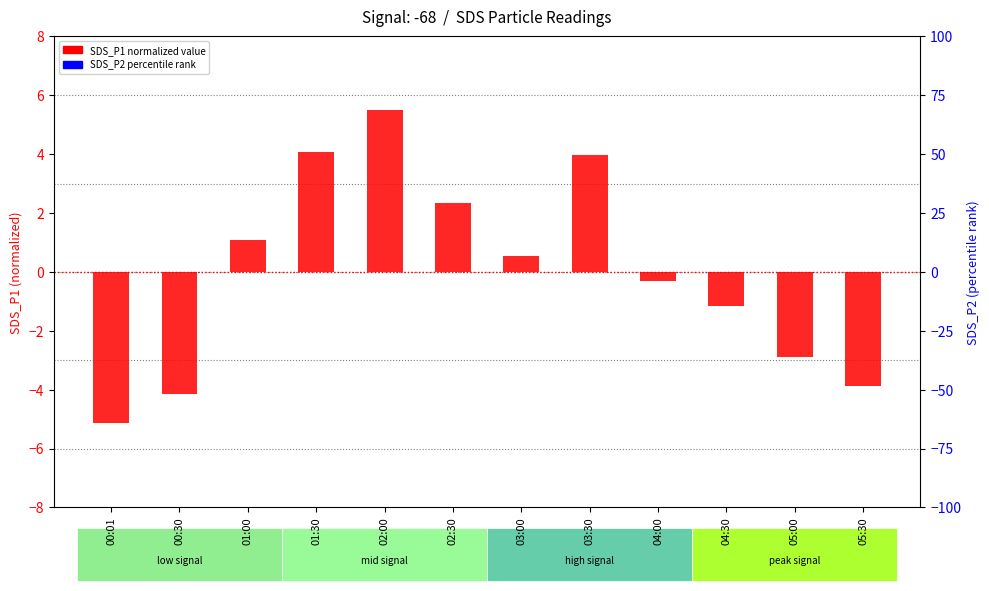

Which series has the largest total across all categories?

SDS_P2 (percentile)